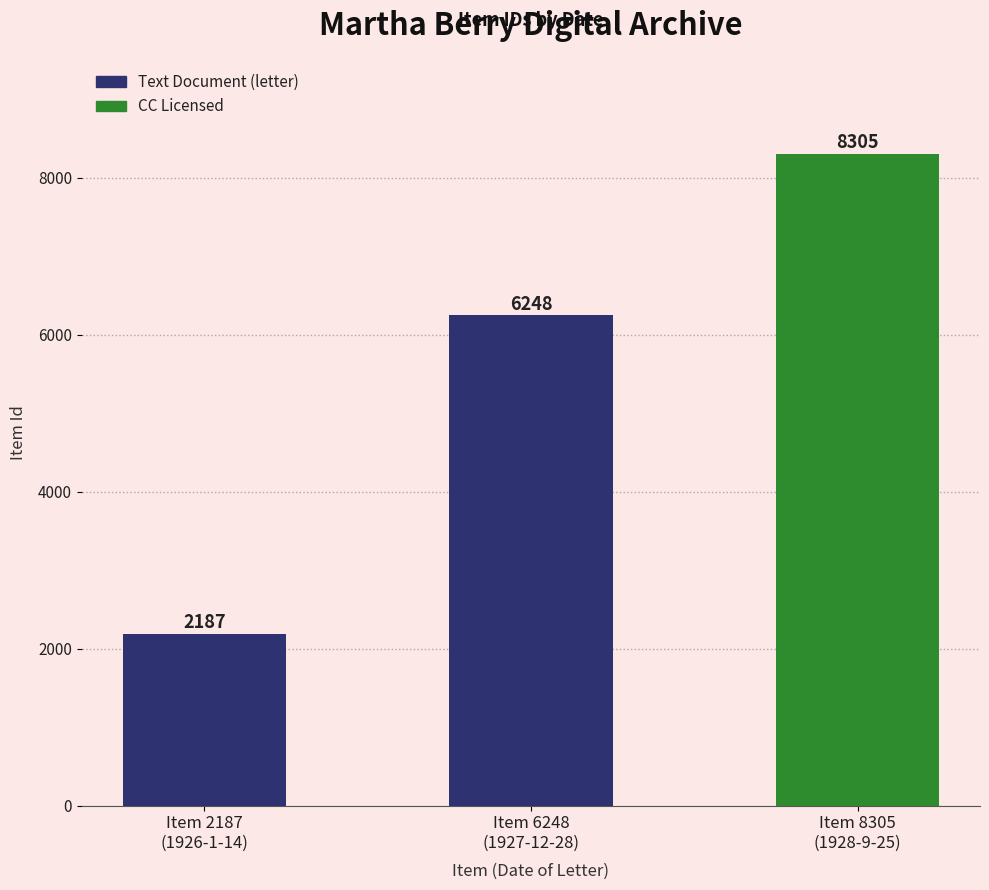

List the labels in order of value, largest first.

Item 8305
(1928-9-25), Item 6248
(1927-12-28), Item 2187
(1926-1-14)